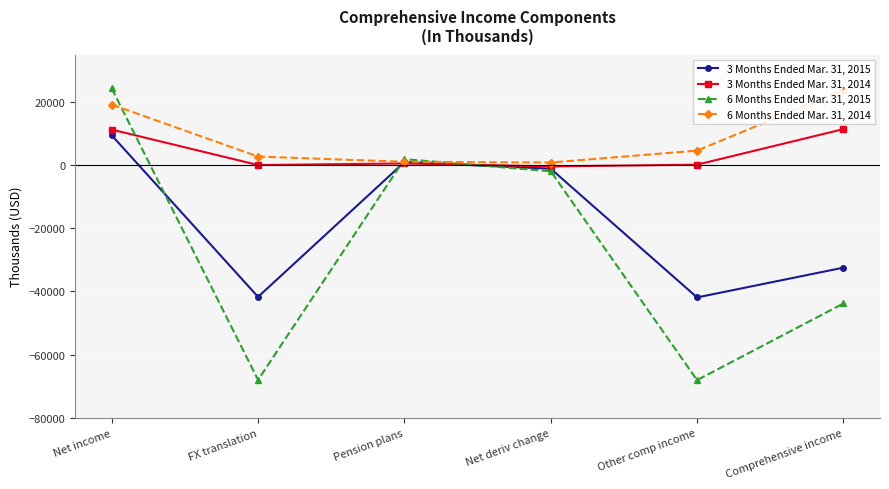

What are all the series names shown in the legend?

3 Months Ended Mar. 31, 2015, 3 Months Ended Mar. 31, 2014, 6 Months Ended Mar. 31, 2015, 6 Months Ended Mar. 31, 2014